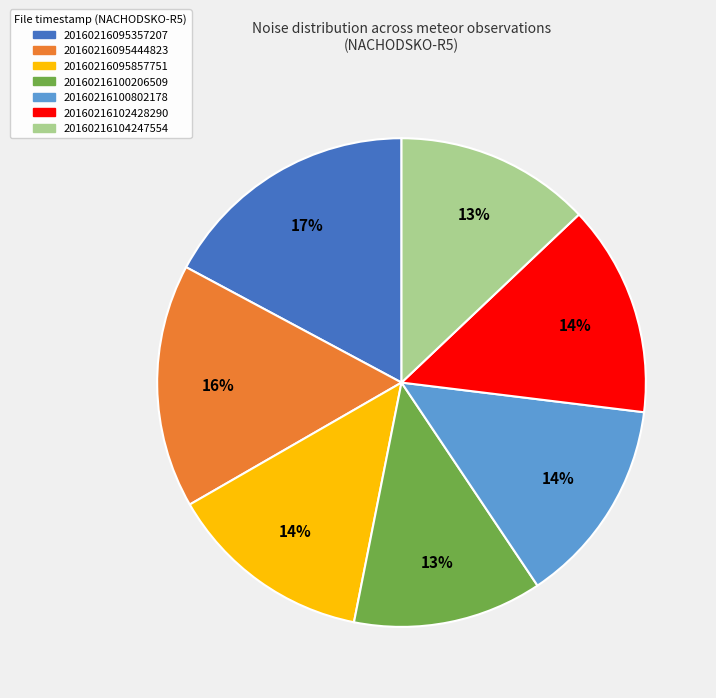

Is 20160216104247554 the majority of the pie?

No